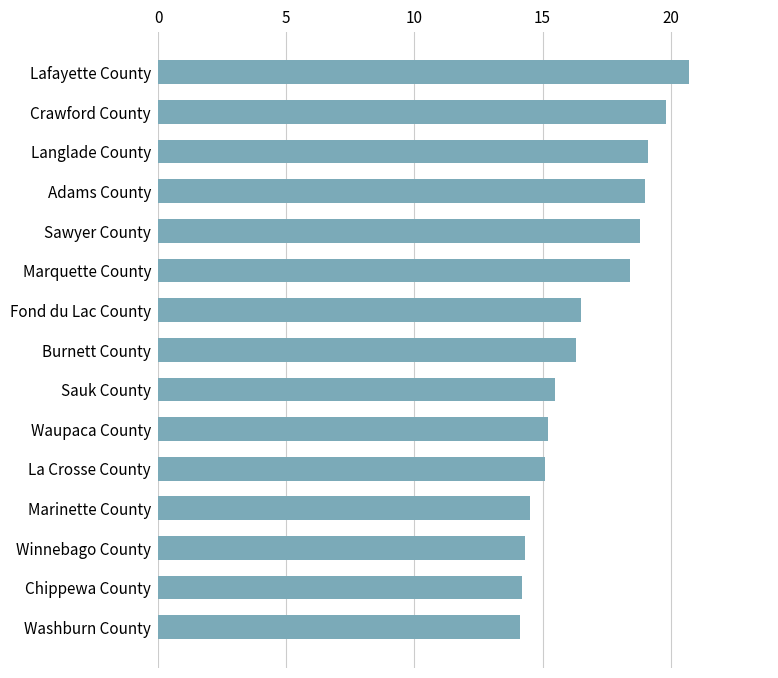

Approximately how many times larger is the value at Marinette County compared to Fond du Lac County?

0.9